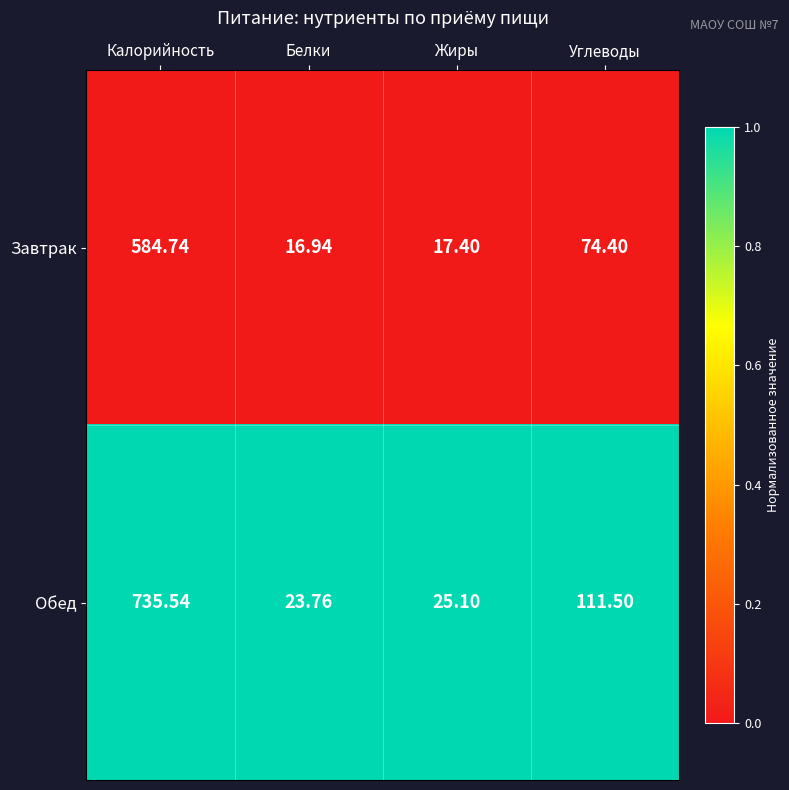

Which series has the largest total across all categories?

Обед